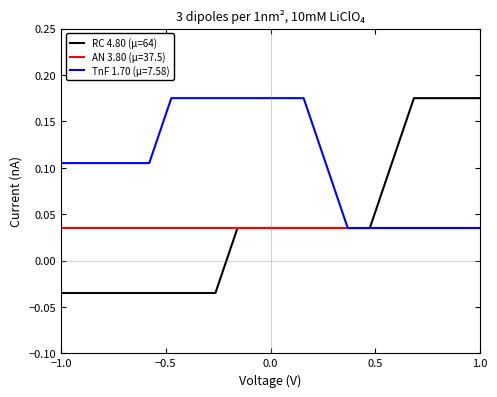

Which series has the widest spread of values?

RC 4.80 (μ=64)